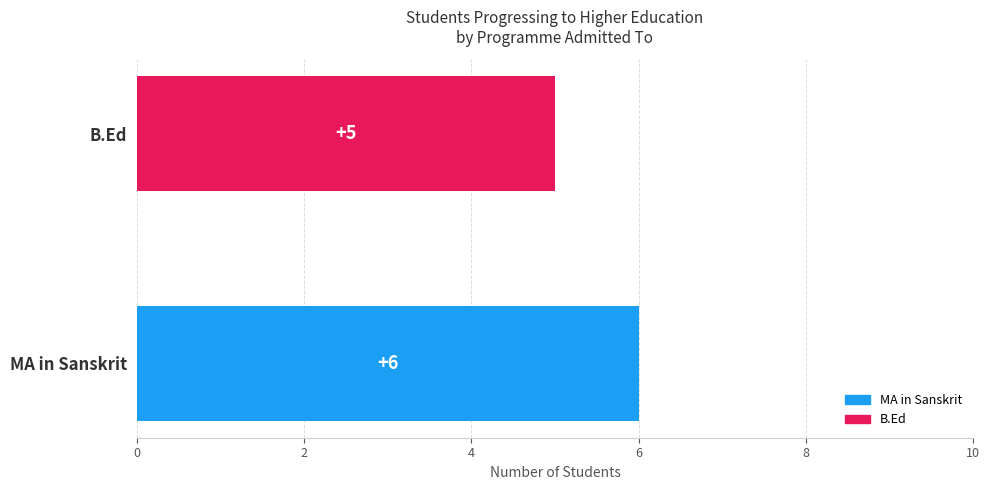

Which has a higher value, MA in Sanskrit or B.Ed?

MA in Sanskrit